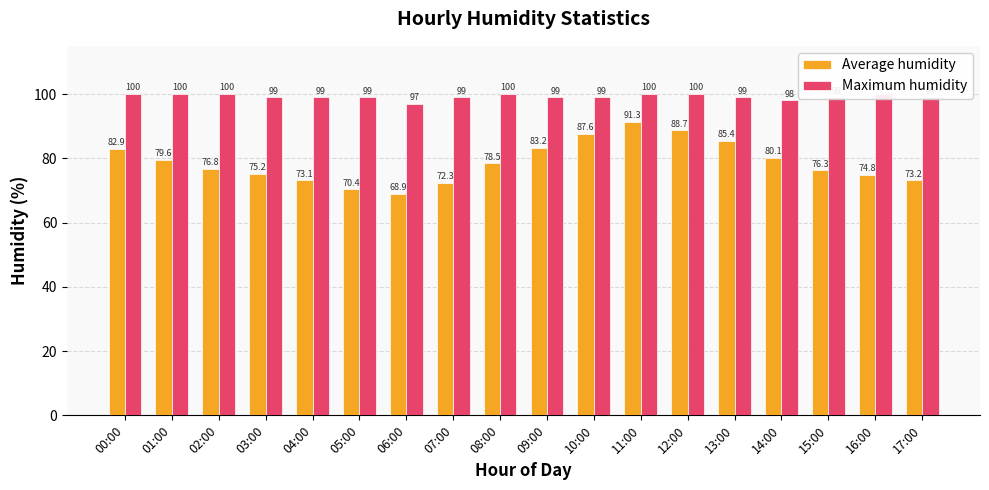

How many Maximum humidity values are between 99 and 100?

16